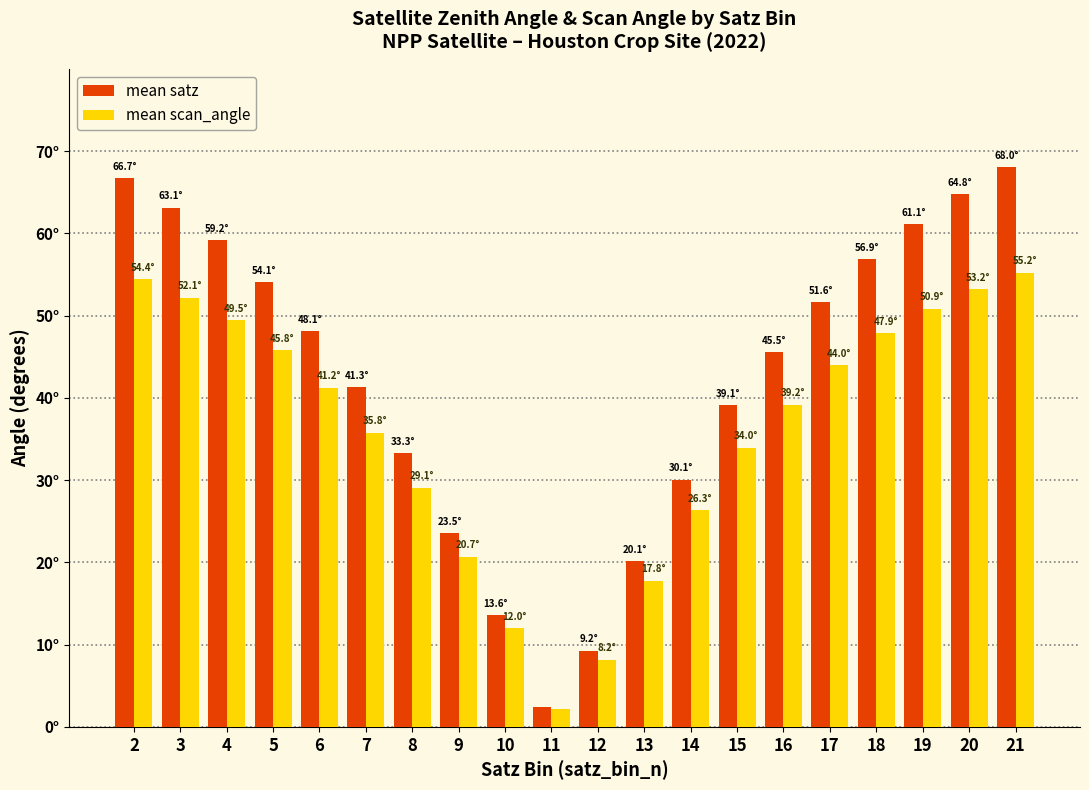

Are the bars grouped side by side (vs. stacked)?

Yes